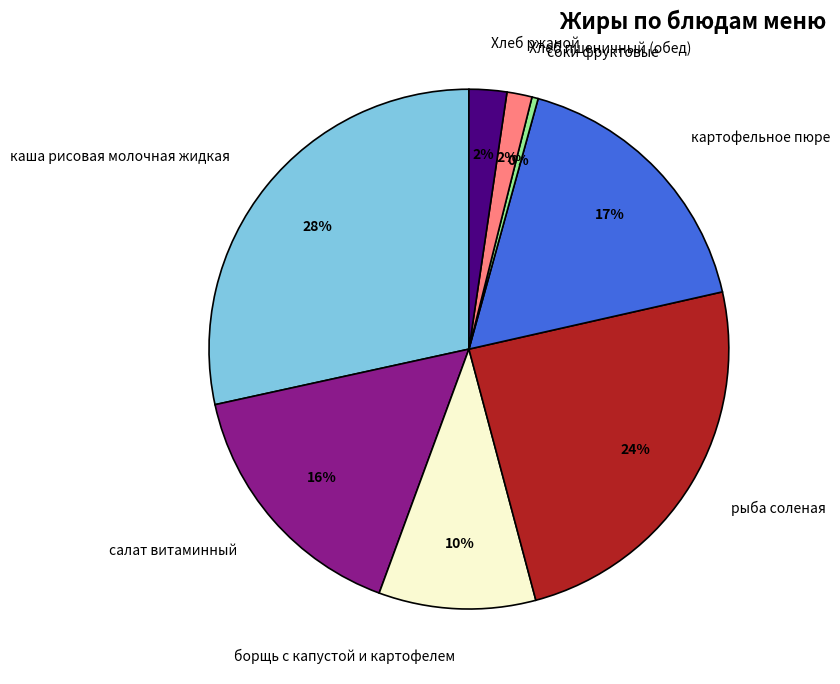

Which slice is the largest?

каша рисовая молочная жидкая